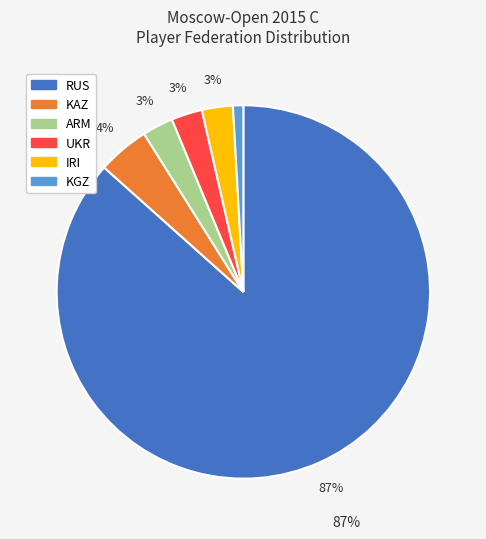

Which category has the biggest portion of the pie?

RUS